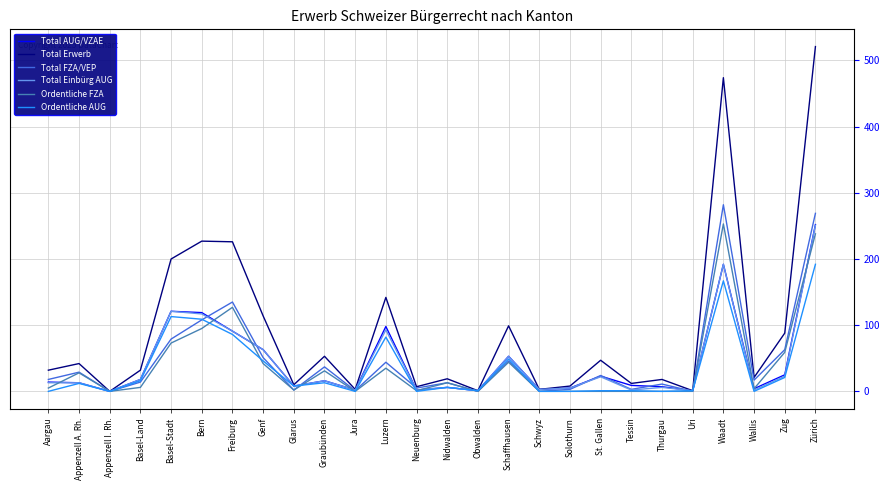

After their last crossing, which series has the higher values: Ordentliche FZA or Total Einbürg AUG?

Total Einbürg AUG